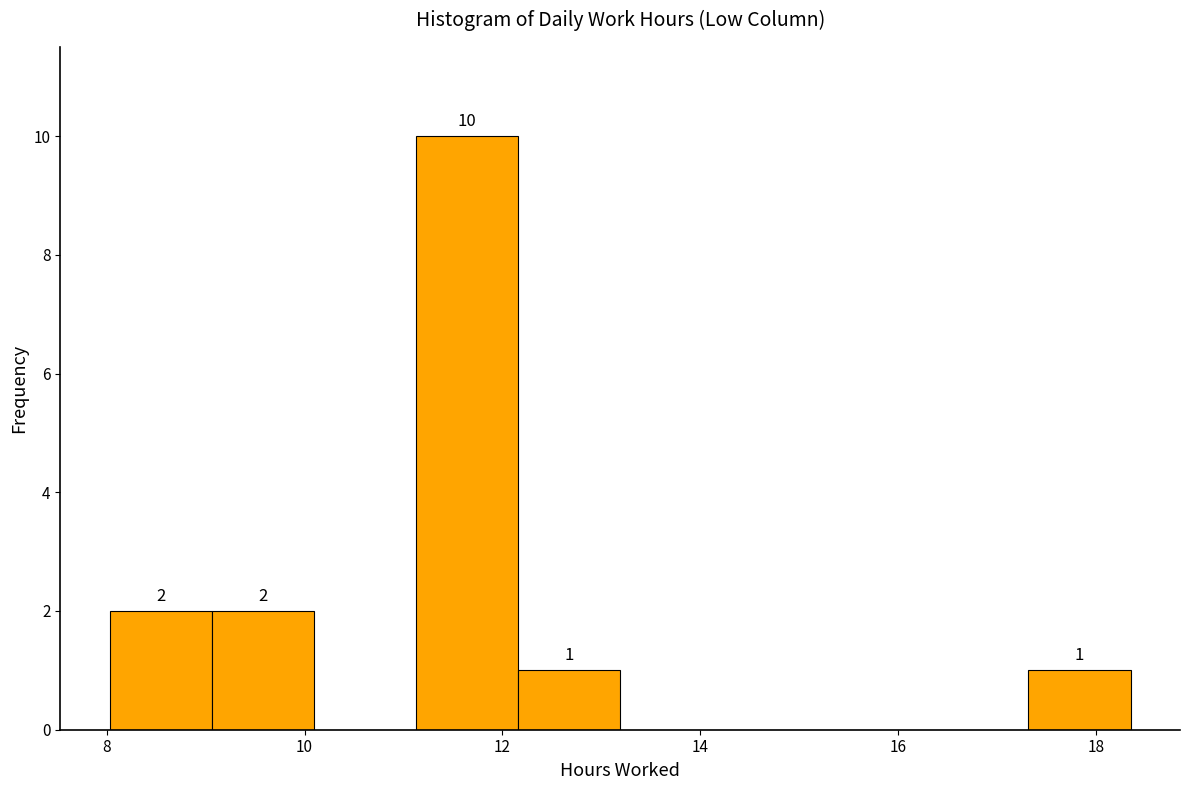

Which range on the x-axis has the tallest bar?

11.2 to 12.2